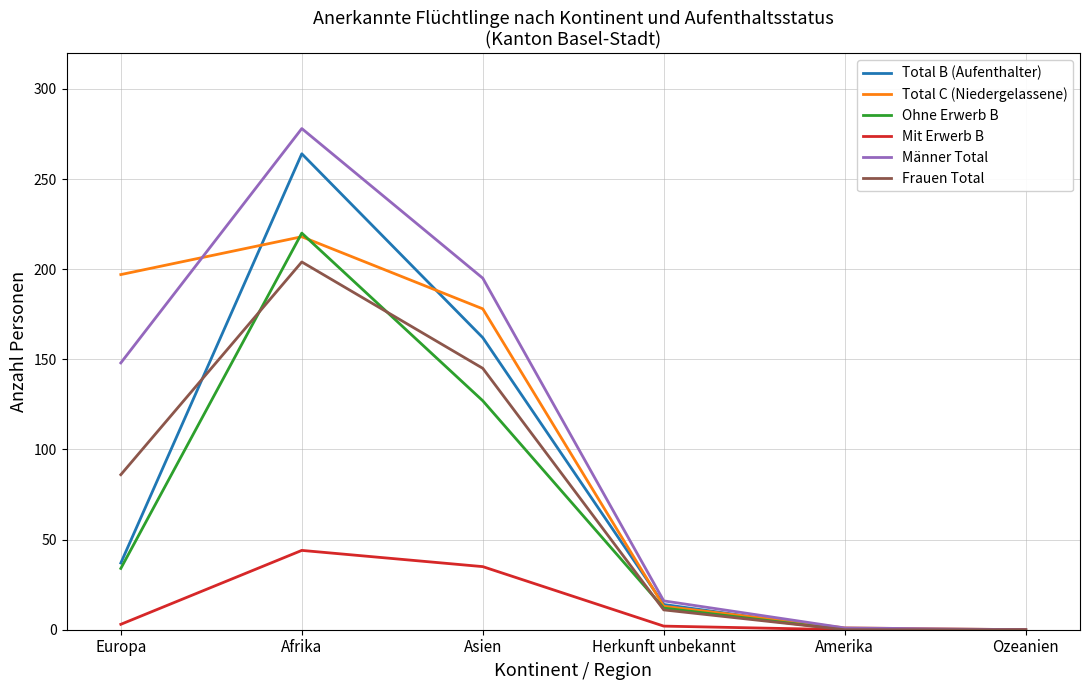

At which category does Frauen Total reach its first local peak?

Afrika